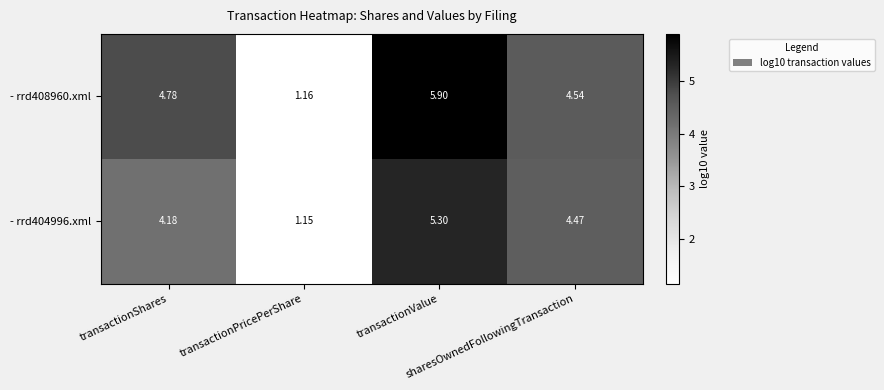

Count the number of categories in the chart.

4